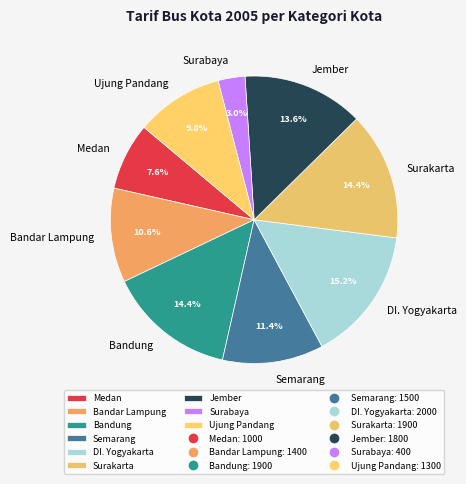

To the nearest percent, what is the difference between the largest and smallest slice percentages?

12%